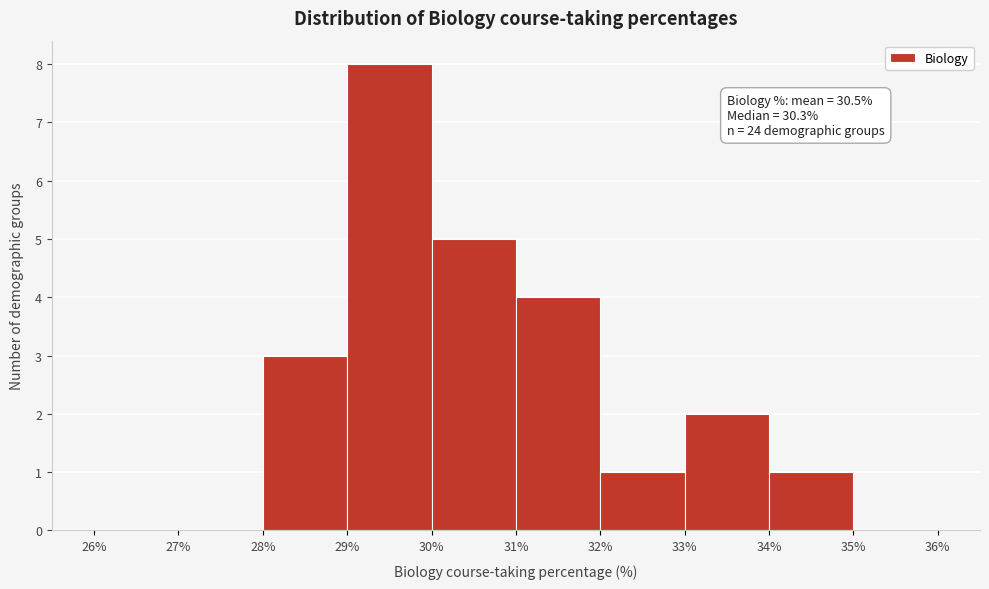

Which range on the x-axis has the tallest bar?

29% to 30%